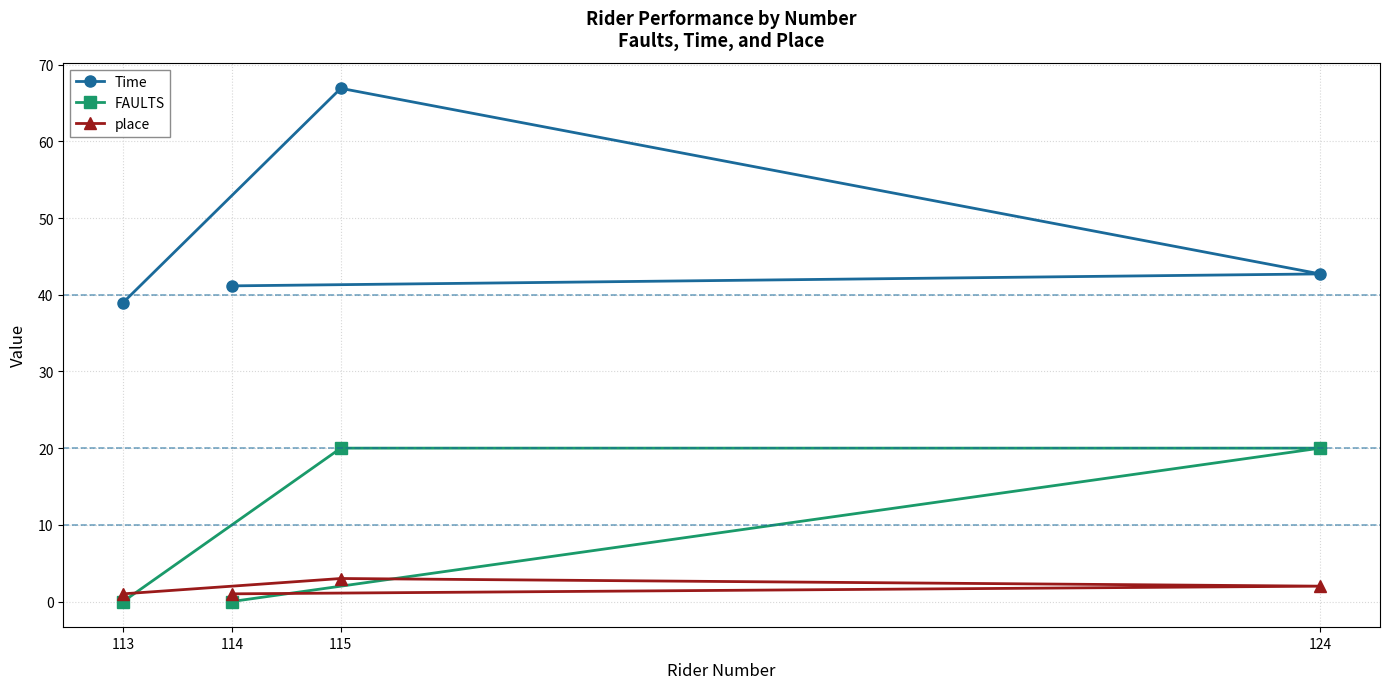

Is this an area chart (filled region under the line)?

No